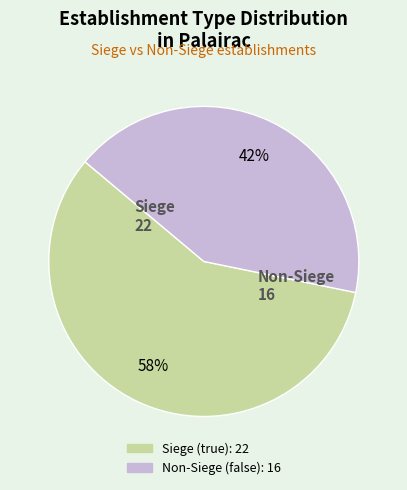

Does any single category account for the majority?

Yes